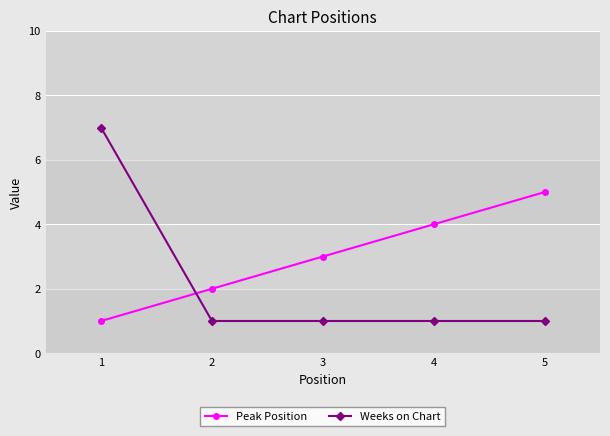

Is the value of Peak Position at 3 greater than the value of Weeks on Chart at 3?

Yes